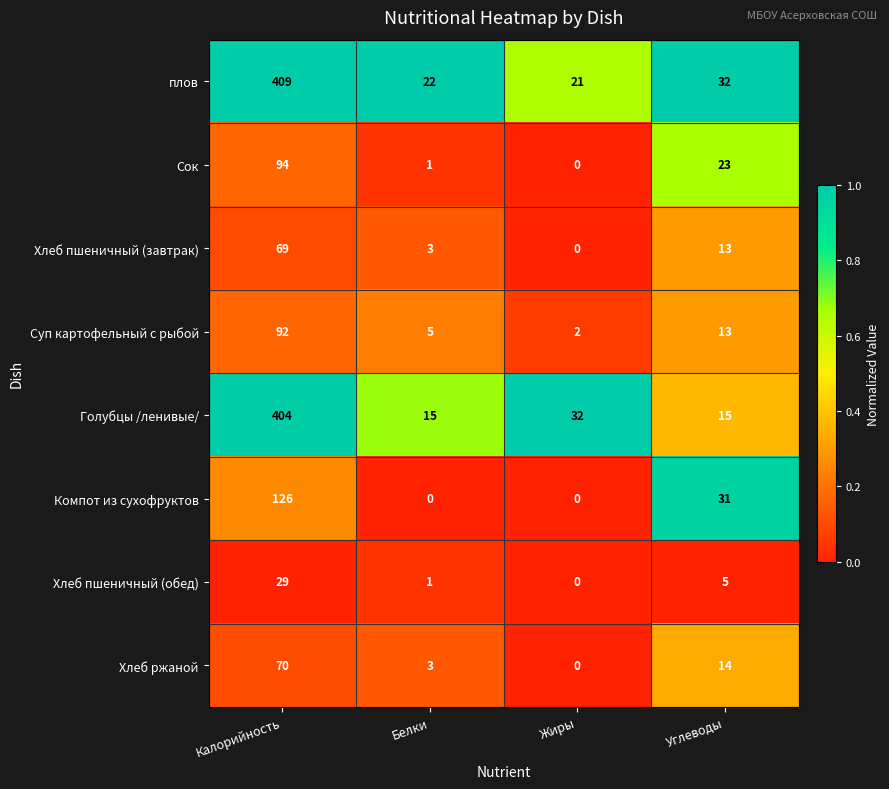

Which category has the highest value across all series?

Калорийность